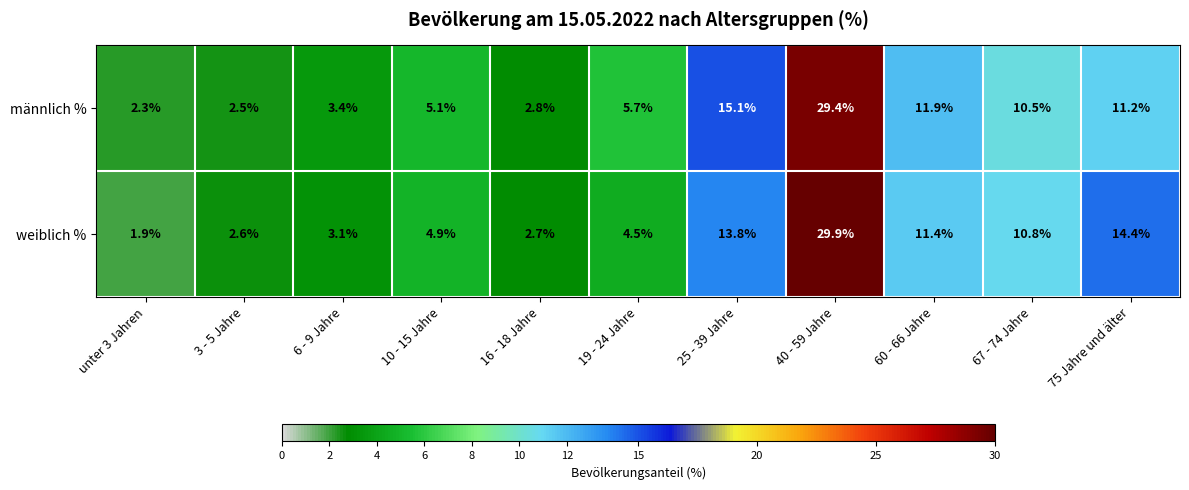

Between 60 - 66 Jahre and 67 - 74 Jahre, which series saw the biggest shift?

männlich %